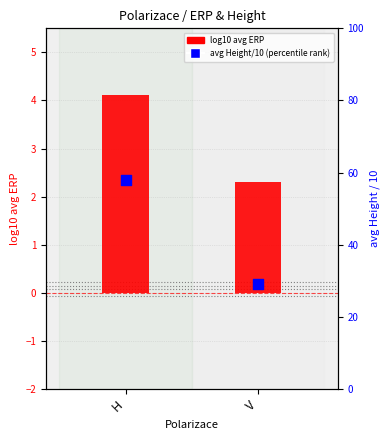

At which category is the sum across all series the highest?

H